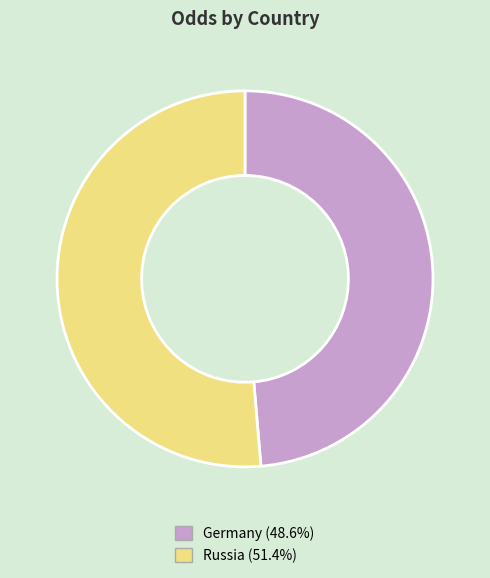

The Russia slice represents 40% of the pie. True or false?

False